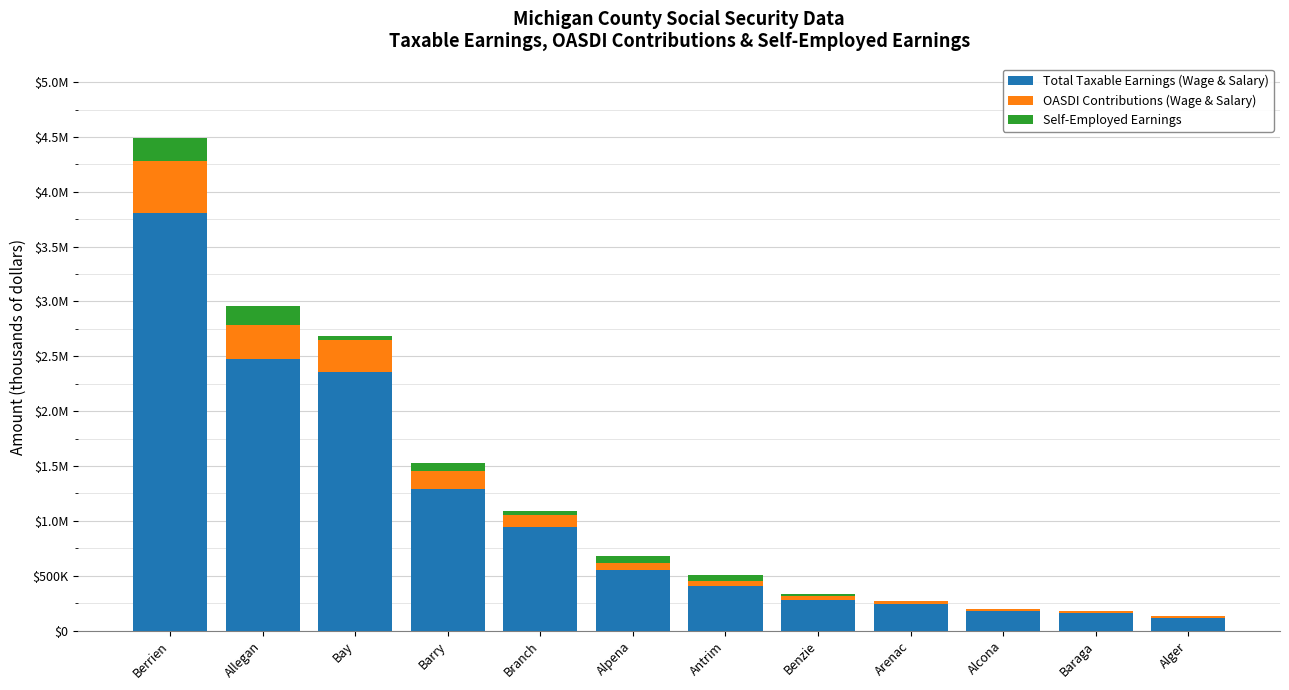

True or false: Self-Employed Earnings has a value of 53739 at Antrim.

True